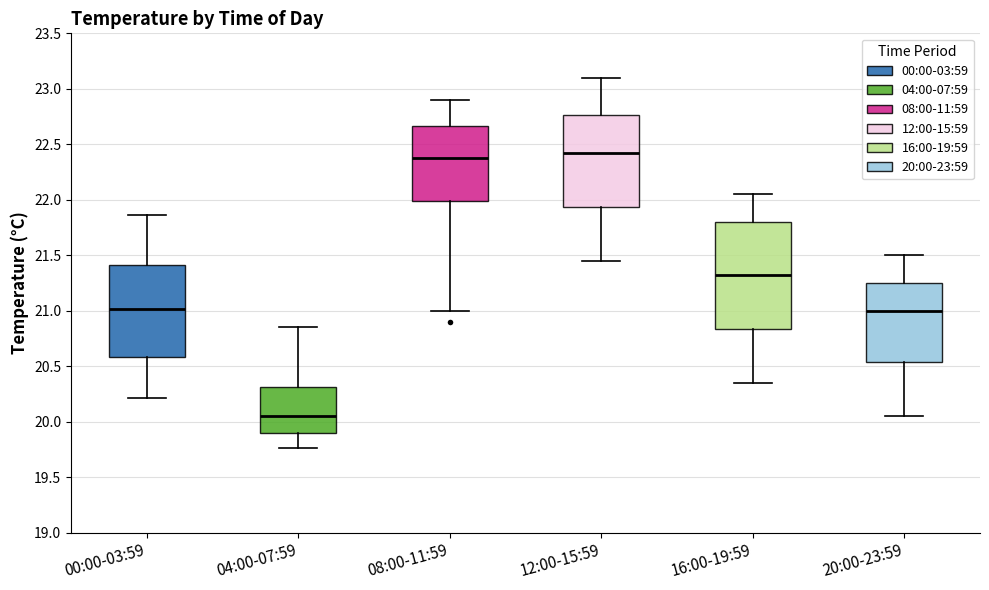

Reading left to right, transcribe this box plot: for each box, give where its median line is, the range the box spans, and where its two whiskers end, as read against the y-axis. The values are not printed on the chart, so give them approximately, as read against the axis.

00:00-03:59: median 21.00, box 20.60 to 21.40, whiskers 20.20 to 21.85
04:00-07:59: median 20.05, box 19.90 to 20.30, whiskers 19.75 to 20.85
08:00-11:59: median 22.40, box 22.00 to 22.65, whiskers 21.00 to 22.90
12:00-15:59: median 22.45, box 21.95 to 22.75, whiskers 21.45 to 23.10
16:00-19:59: median 21.35, box 20.85 to 21.80, whiskers 20.35 to 22.05
20:00-23:59: median 21.00, box 20.55 to 21.25, whiskers 20.05 to 21.50